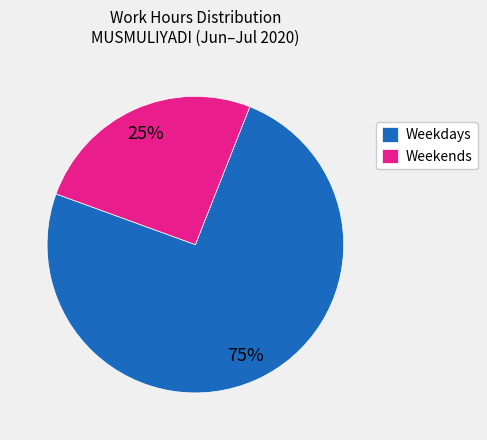

Count the number of slices in the pie.

2